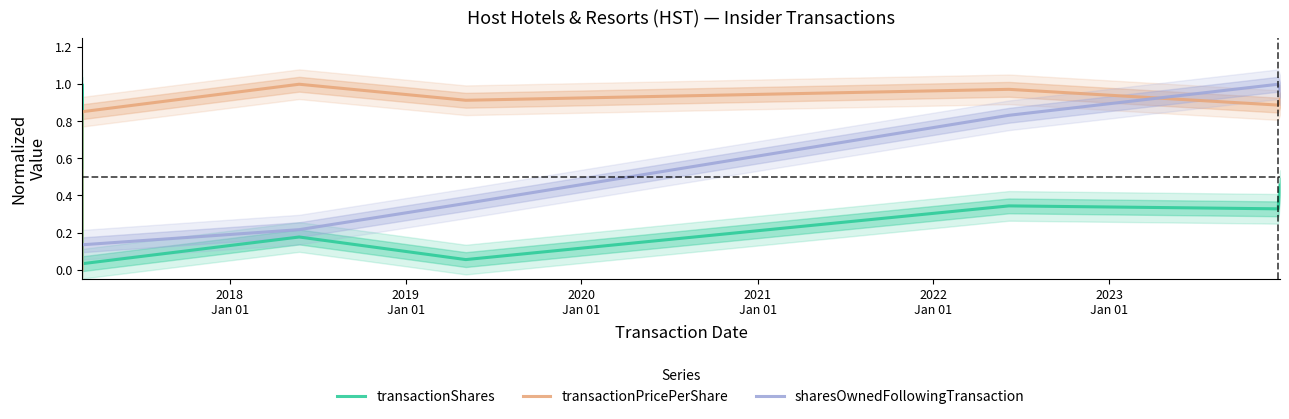

What is the value of the transactionPricePerShare point at the 4th from the left?

1.0